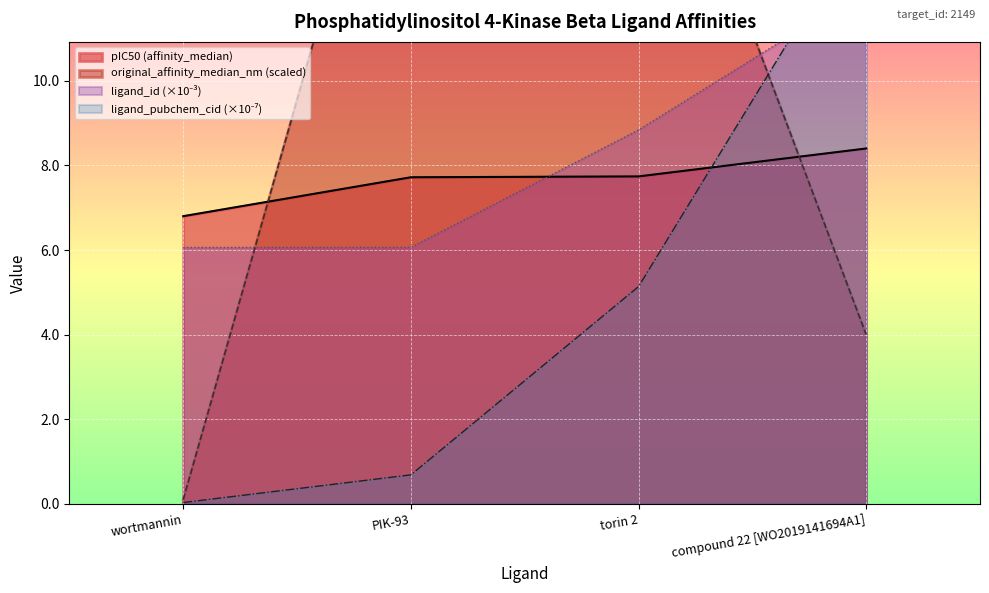

What is the value of the ligand_pubchem_cid point at the 4th from the left?

13.9